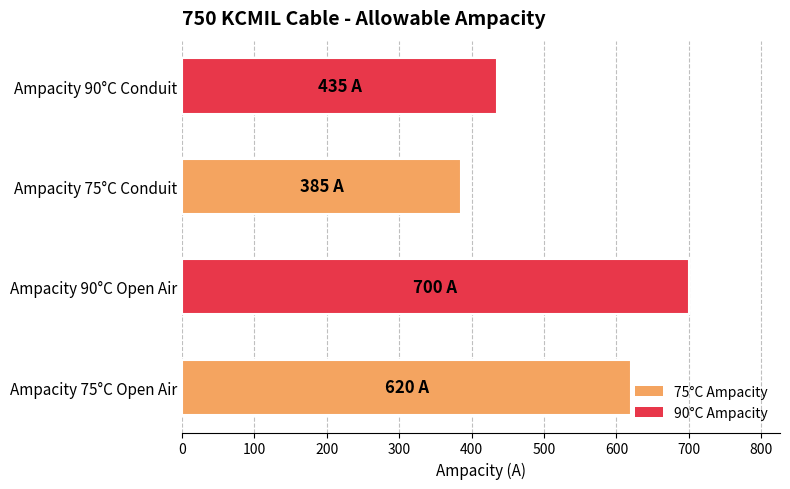

At which label is the value closest to 542?

Ampacity 75°C Open Air